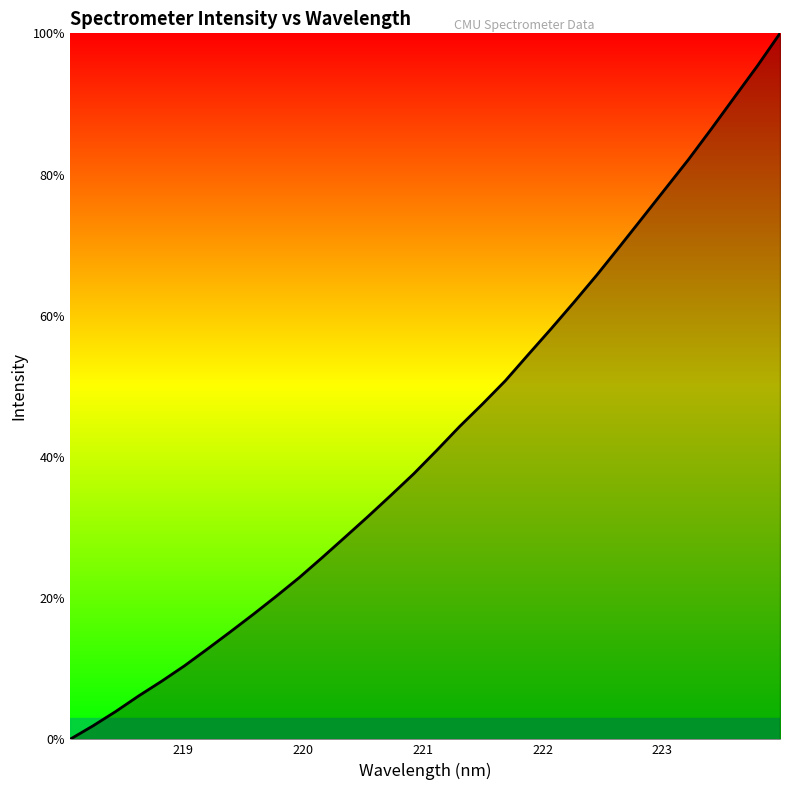

What is the maximum value shown in the chart?

100.0